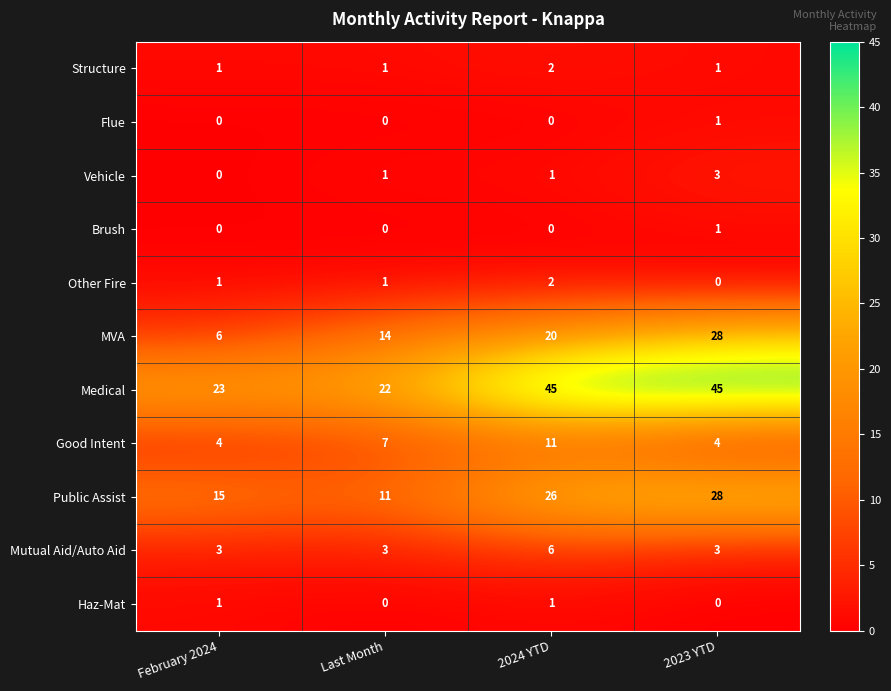

The value of Public Assist at 2023 YTD is 8. True or false?

False